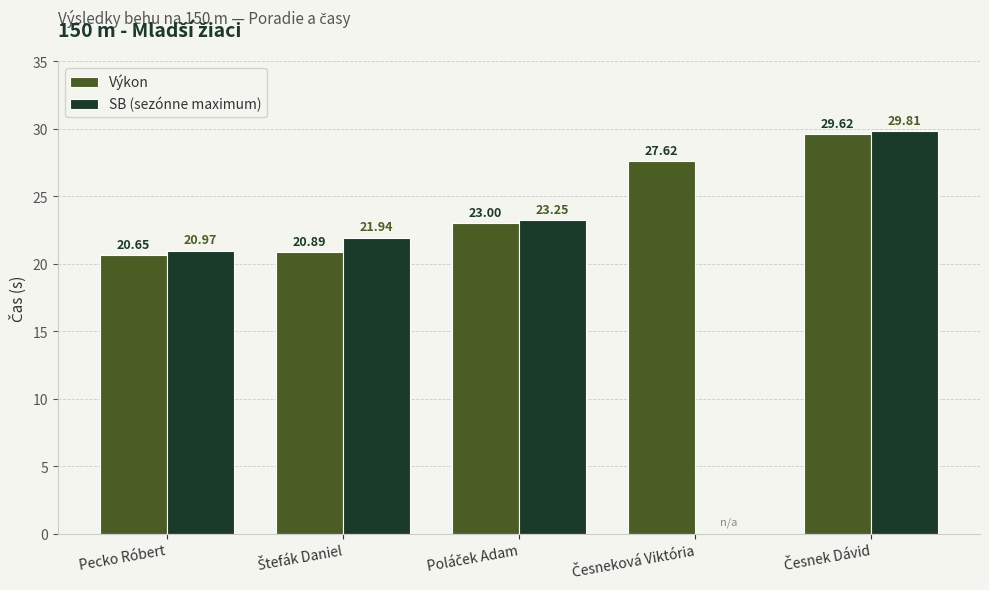

What is the sum of all Výkon values?

121.8